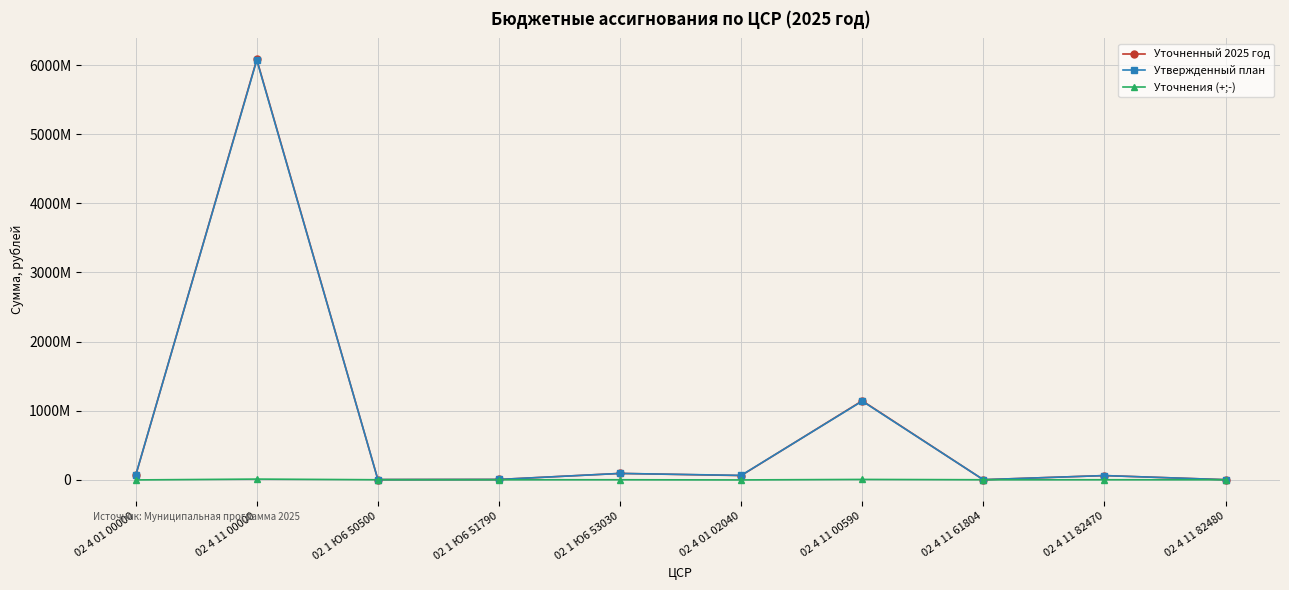

At which label does Уточненный 2025 год first exceed 60507606?

02 4 01 00000